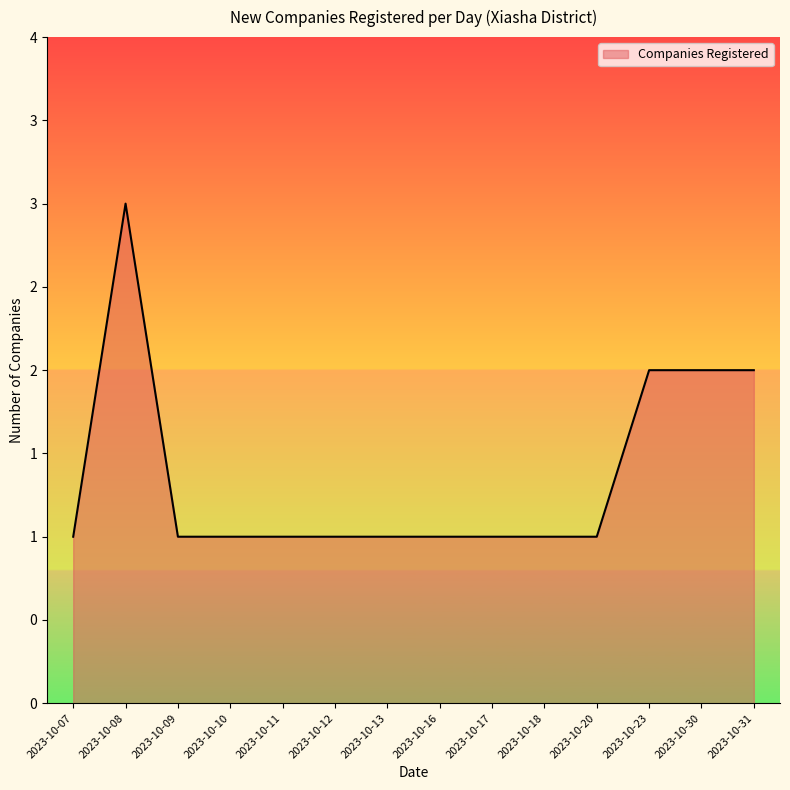

What is the difference between the maximum and minimum values?

2